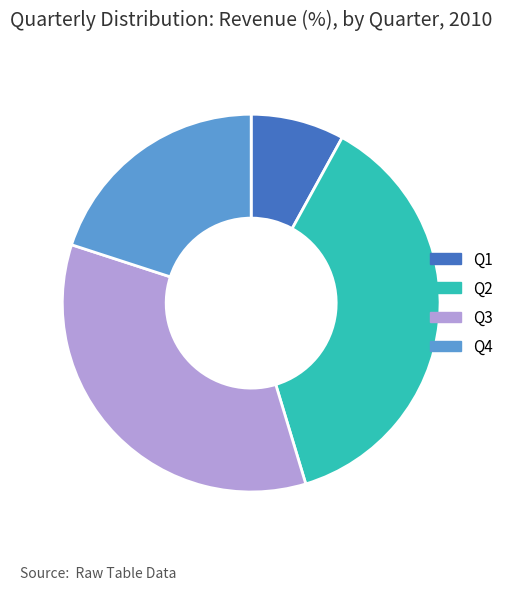

Is the sum of Q4 and Q1 greater than half?

No